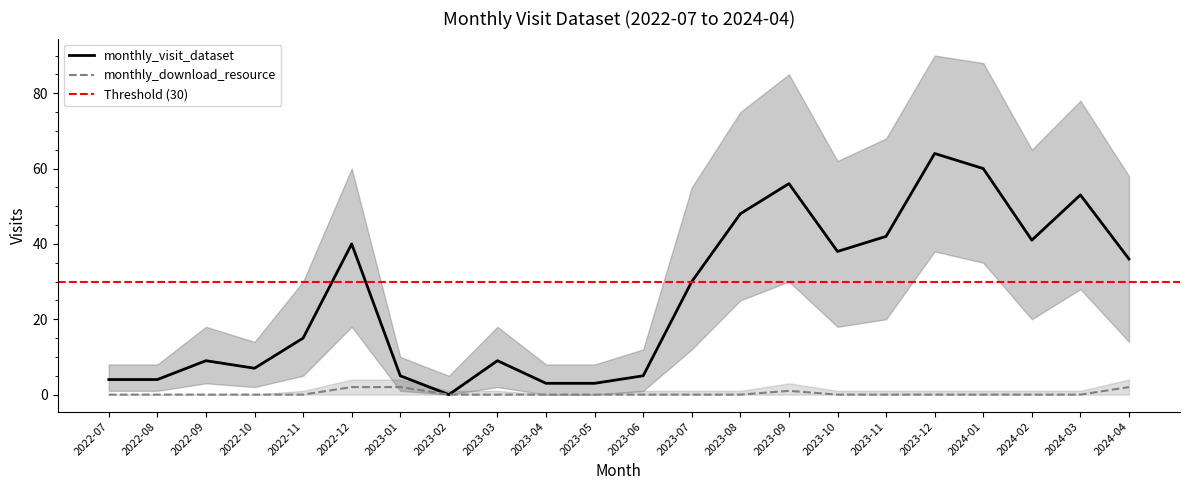

True or false: monthly_visit_dataset_lower and monthly_visit_dataset cross at least once.

False